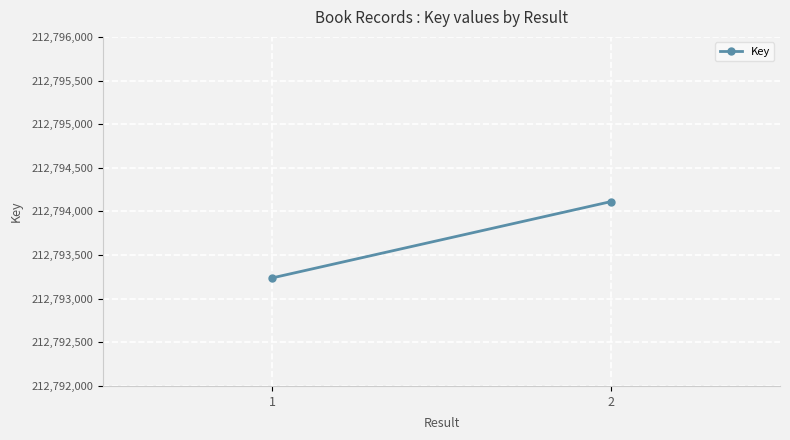

List the labels in order of value, largest first.

2, 1